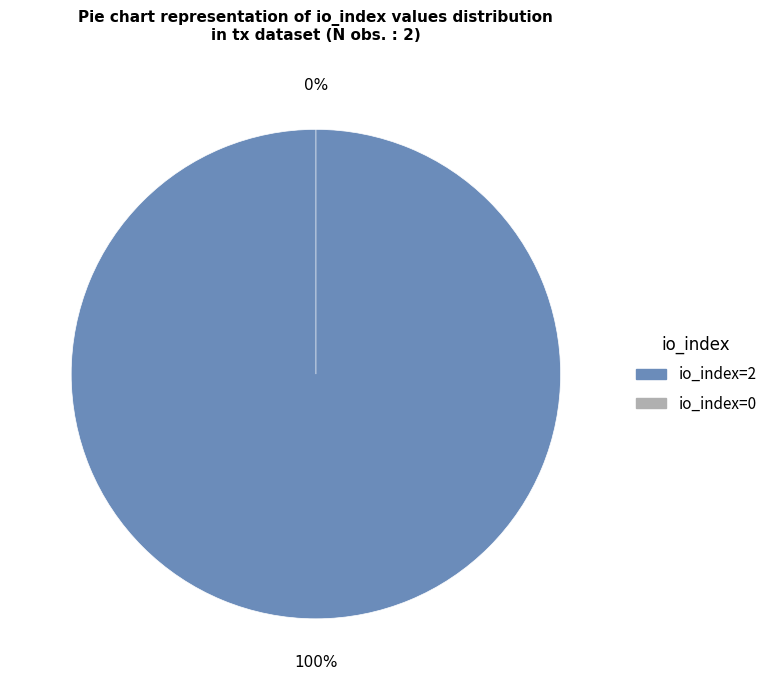

To the nearest percent, what is the average slice percentage?

50%